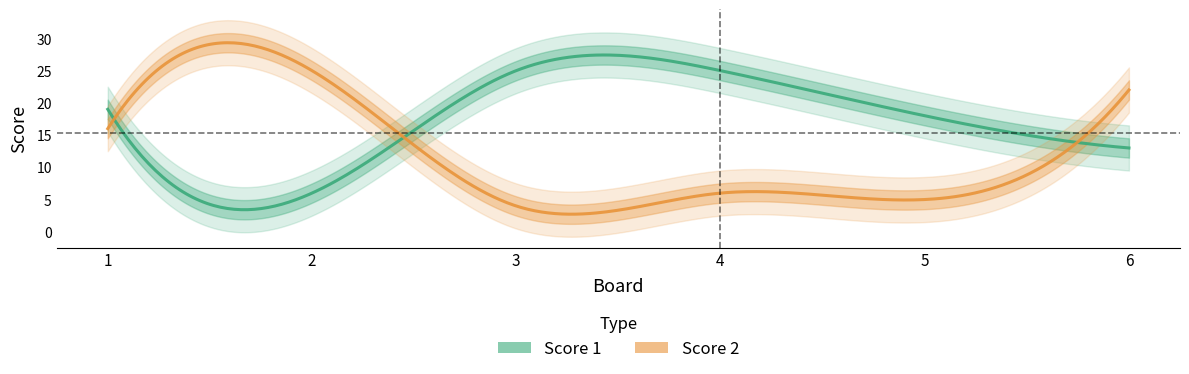

What is the average value of the Score 1 series?

18